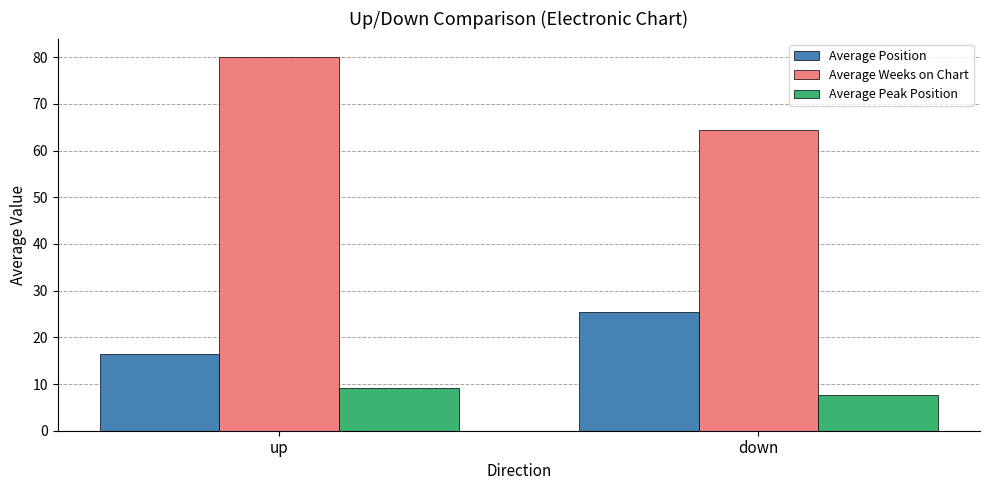

At which category does the chart reach its minimum across all series?

down